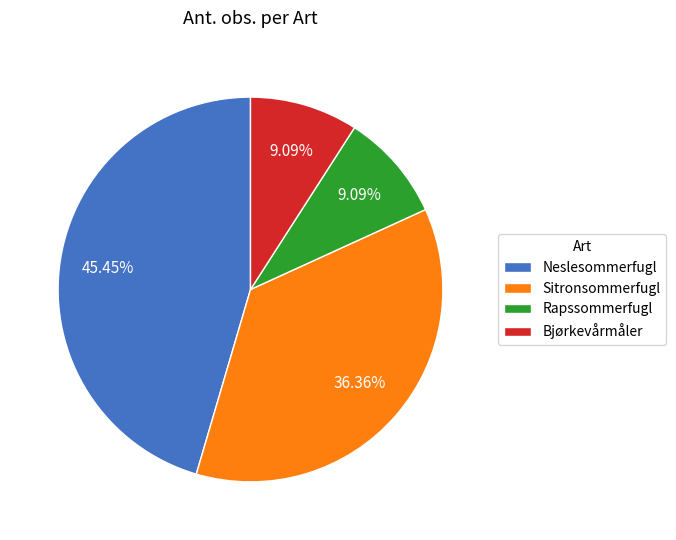

What is the ratio of the value at Rapssommerfugl to the value at Bjørkevårmåler?

1.0